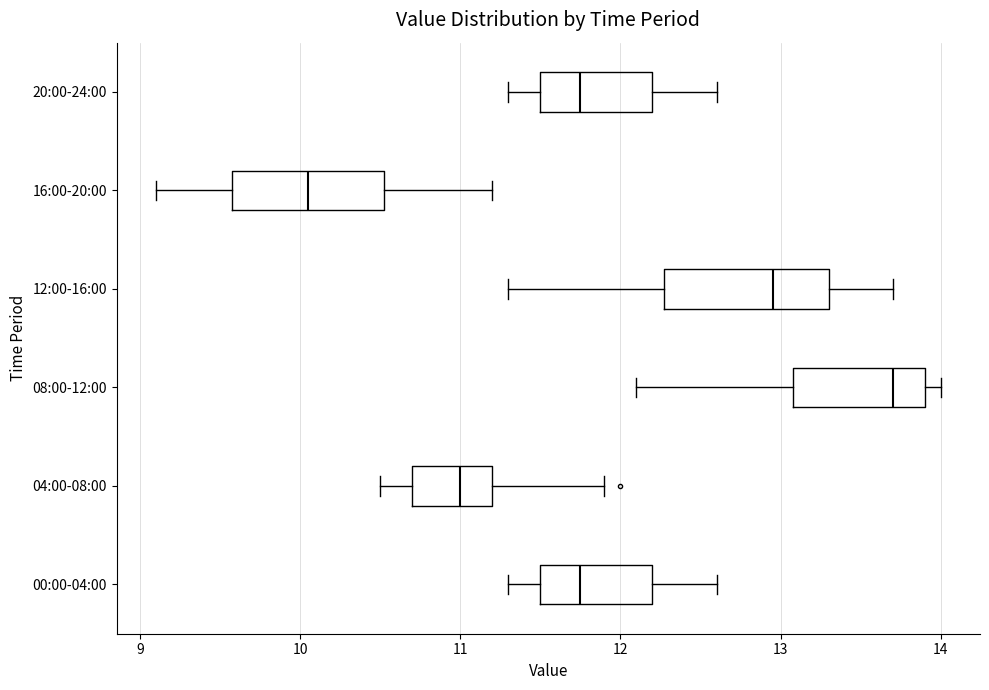

Where does the left whisker of the box for 16:00-20:00 end on the x-axis? The values are not printed on the chart, so give them approximately, as read against the axis.

9.1